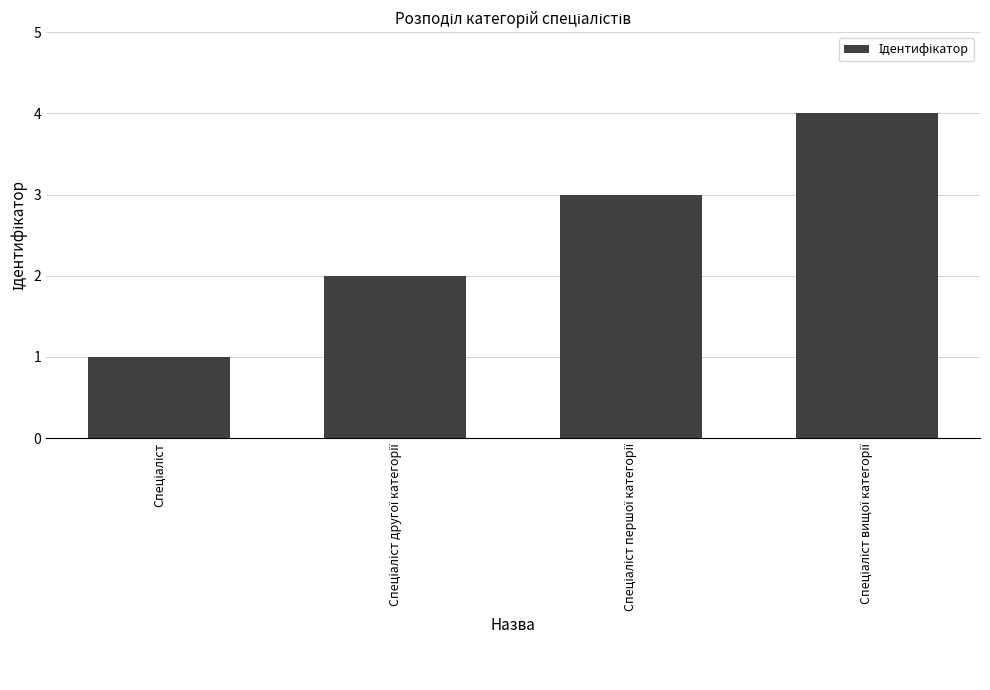

Reading left to right, list all the values displayed in this chart.

1	2	3	4